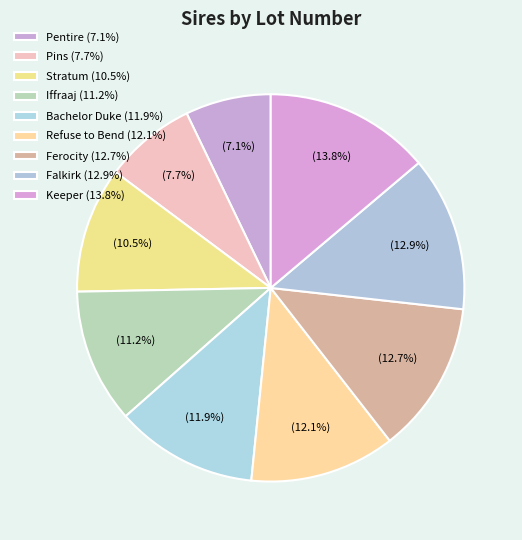

To the nearest percent, what is the difference between the Refuse to Bend and Ferocity slice percentages?

1%